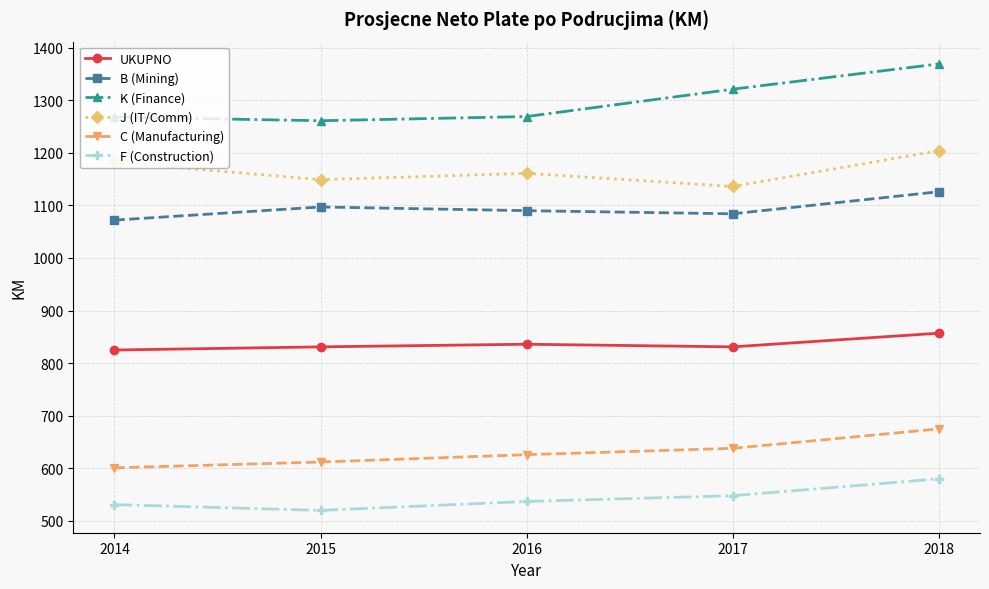

What are all the series names shown in the legend?

UKUPNO, B (Mining), K (Finance), J (IT/Comm), C (Manufacturing), F (Construction)